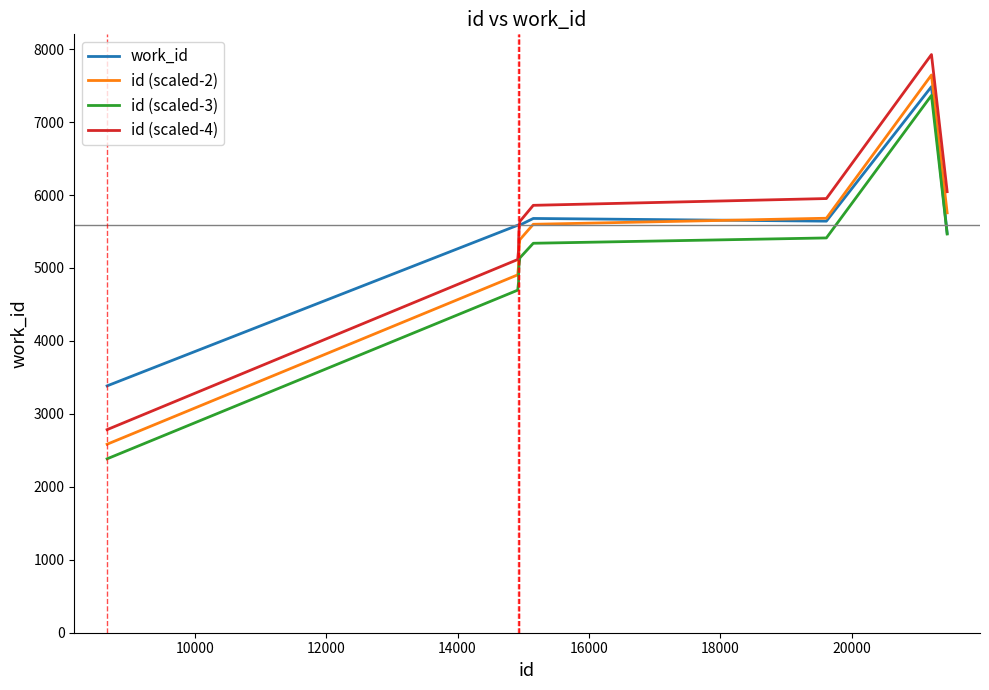

What is the lowest value of the id (scaled-4) series?

2784